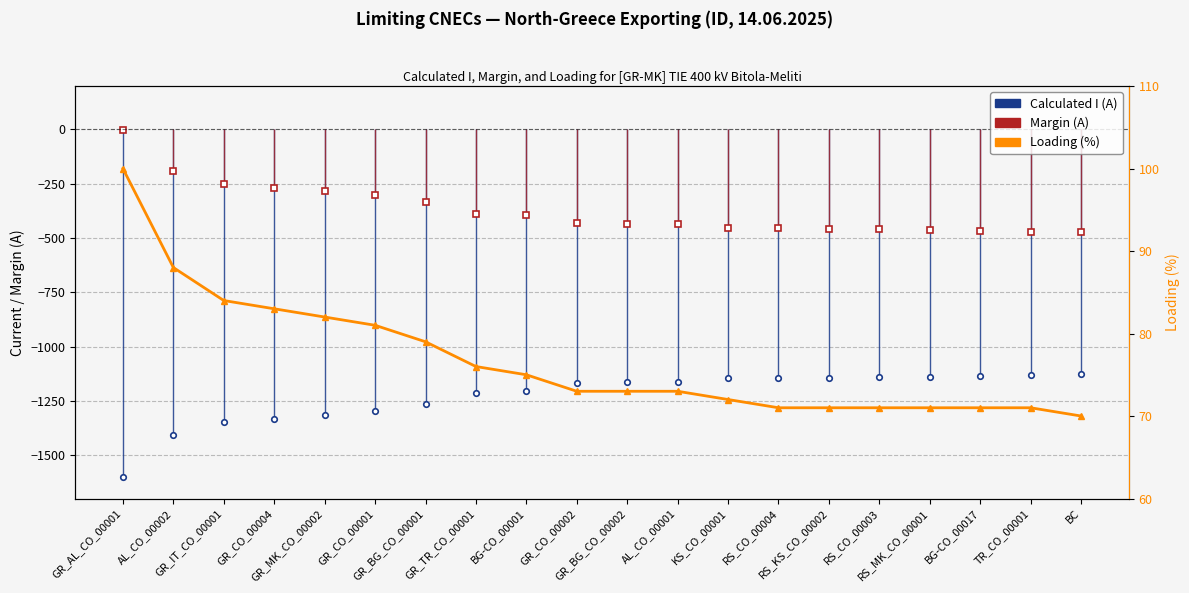

Rank the categories by value from highest to lowest.

GR_AL_CO_00001, AL_CO_00002, GR_IT_CO_00001, GR_CO_00004, GR_MK_CO_00002, GR_CO_00001, GR_BG_CO_00001, GR_TR_CO_00001, BG-CO_00001, GR_CO_00002, GR_BG_CO_00002, AL_CO_00001, KS_CO_00001, RS_CO_00004, RS_KS_CO_00002, RS_CO_00003, RS_MK_CO_00001, BG-CO_00017, TR_CO_00001, BC